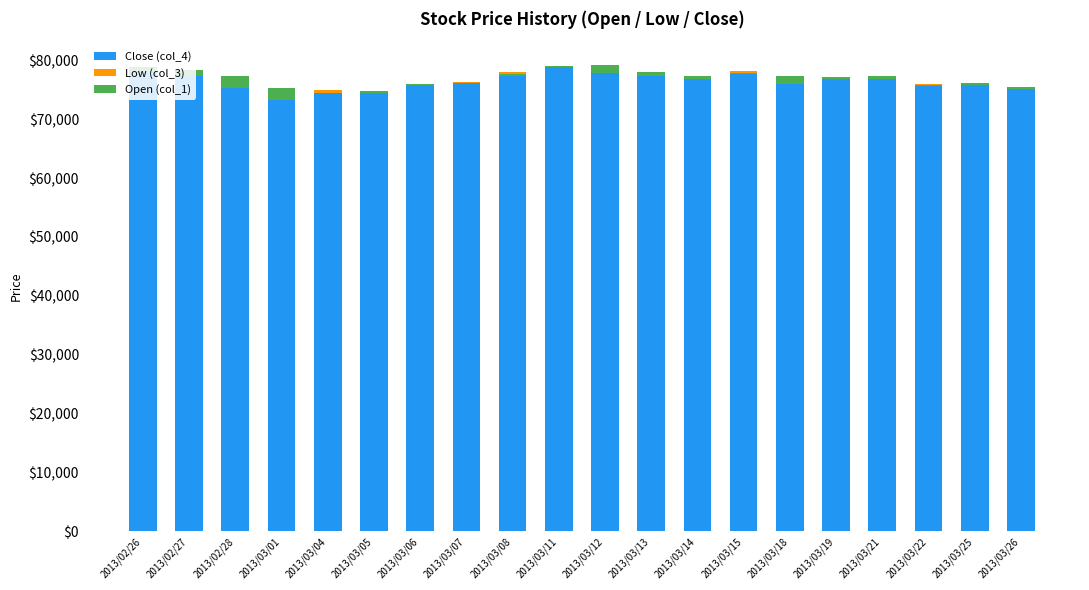

What is the value of the Low (col_3) bar at the 15th from the left?

-80